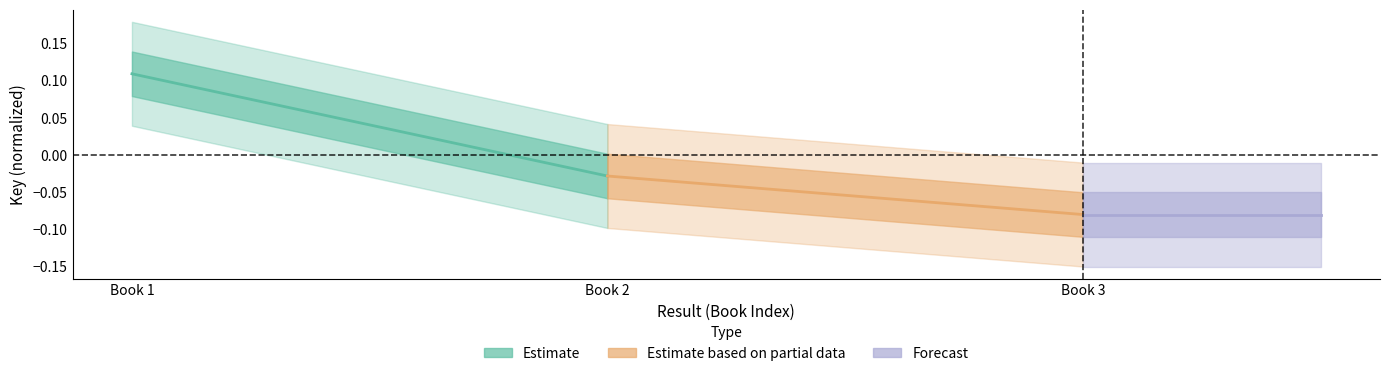

At which category is the sum across all series the highest?

Book 1